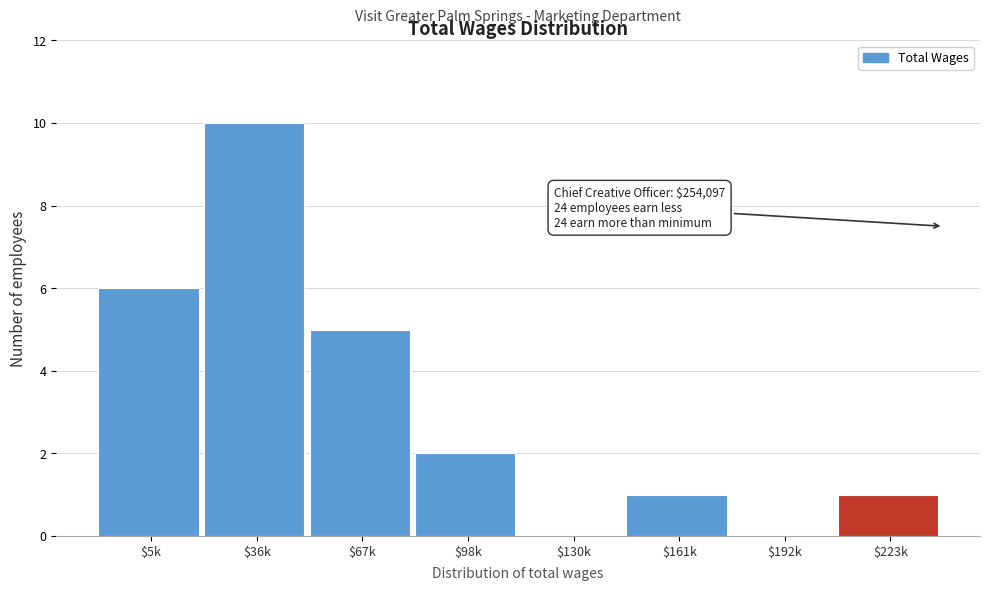

What is the sum of all values?

25